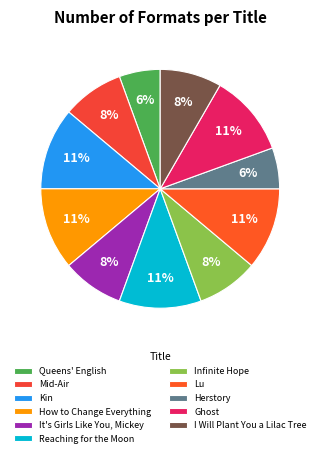

Does Mid-Air account for over 50% of the chart?

No